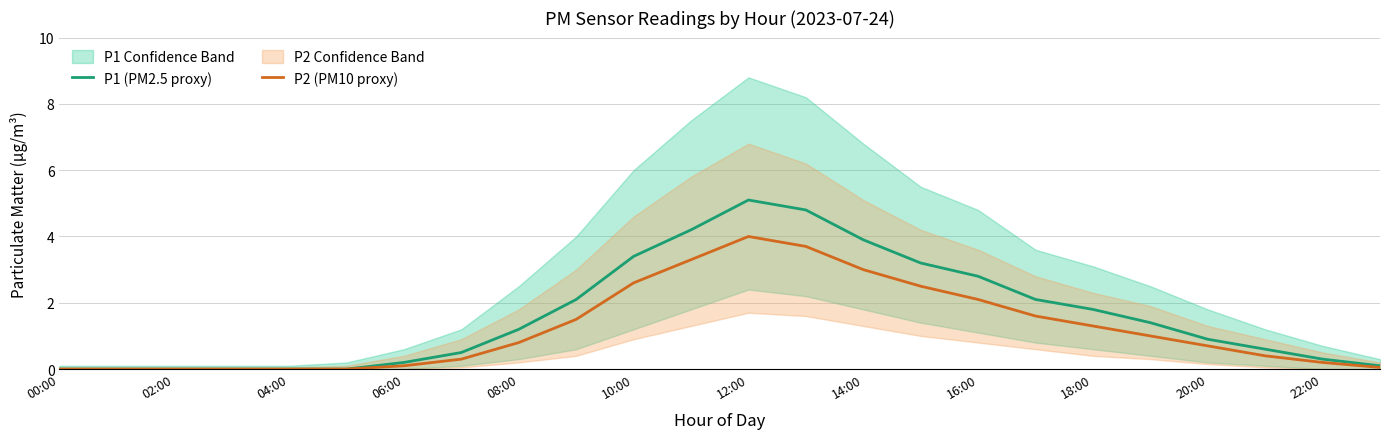

Reading right to left, transcribe all the data shown in this chart.

P1 (PM2.5 proxy): 0.1	0.3	0.6	0.9	1.4	1.8	2.1	2.8	3.2	3.9	4.8	5.1	4.2	3.4	2.1	1.2	0.5	0.2	0.0	0.0	0.0	0.0	0.0	0.0
P2 (PM10 proxy): 0.1	0.2	0.4	0.7	1.0	1.3	1.6	2.1	2.5	3.0	3.7	4.0	3.3	2.6	1.5	0.8	0.3	0.1	0.0	0.0	0.0	0.0	0.0	0.0